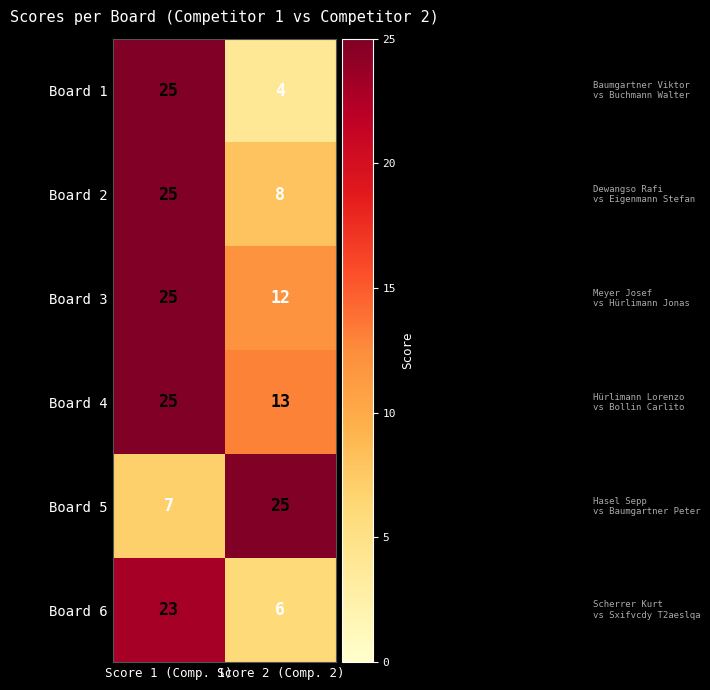

Which category has the highest value in the Board 2 series?

Score 1 (Comp. 1)